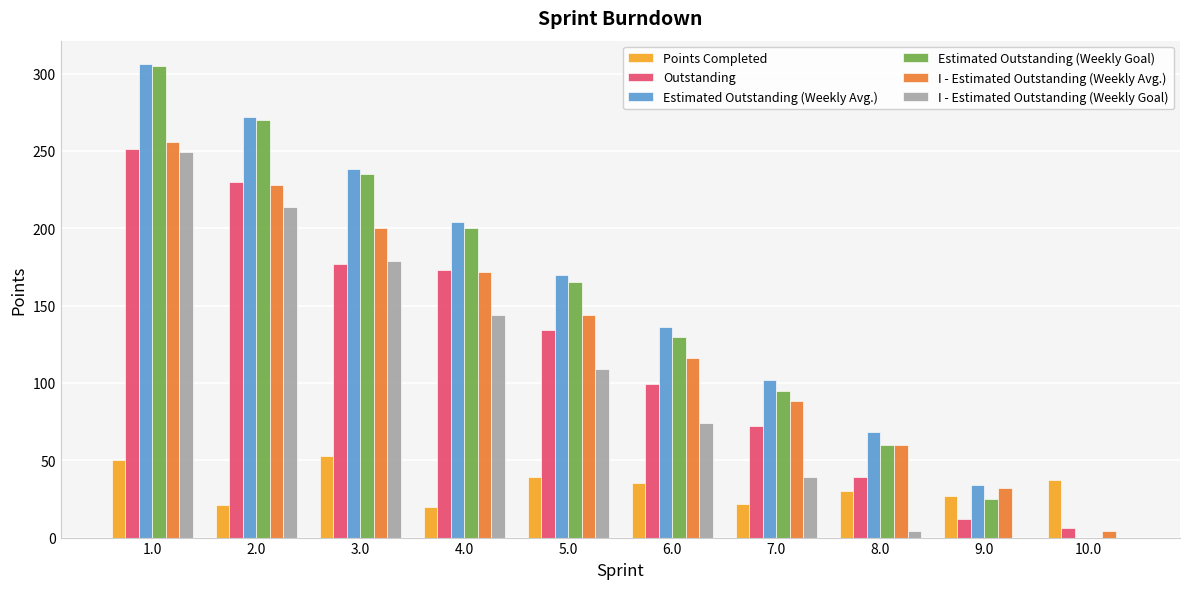

Is the value of I - Estimated Outstanding (Weekly Avg.) at 4.0 greater than the value of Estimated Outstanding (Weekly Avg.) at 3.0?

No